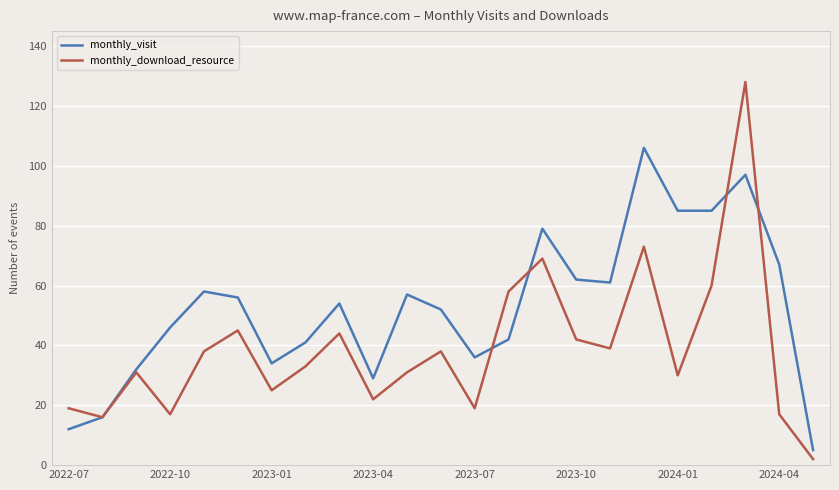

Rank the series by their average value, from lowest to highest.

monthly_download_resource, monthly_visit